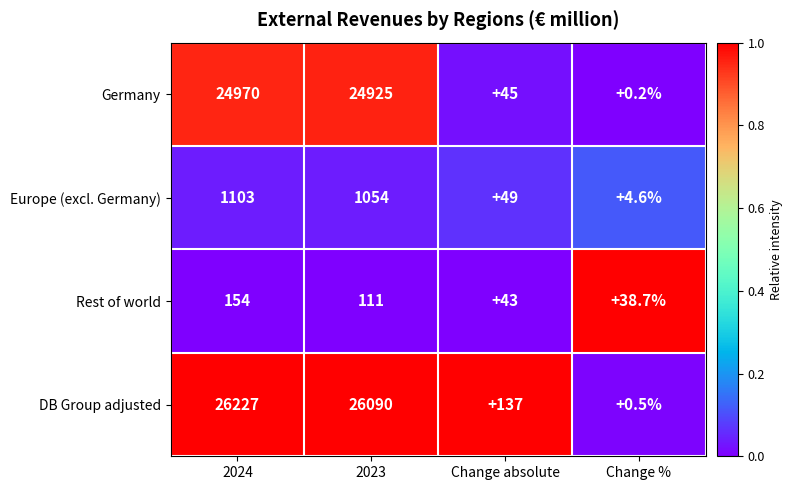

Reading left to right, list all the values displayed in this chart.

Germany: 2024=24970.0	2023=24925.0	Change absolute=45.0	Change %=0.2
Europe (excl. Germany): 2024=1103.0	2023=1054.0	Change absolute=49.0	Change %=4.6
Rest of world: 2024=154.0	2023=111.0	Change absolute=43.0	Change %=38.7
DB Group adjusted: 2024=26227.0	2023=26090.0	Change absolute=137.0	Change %=0.5